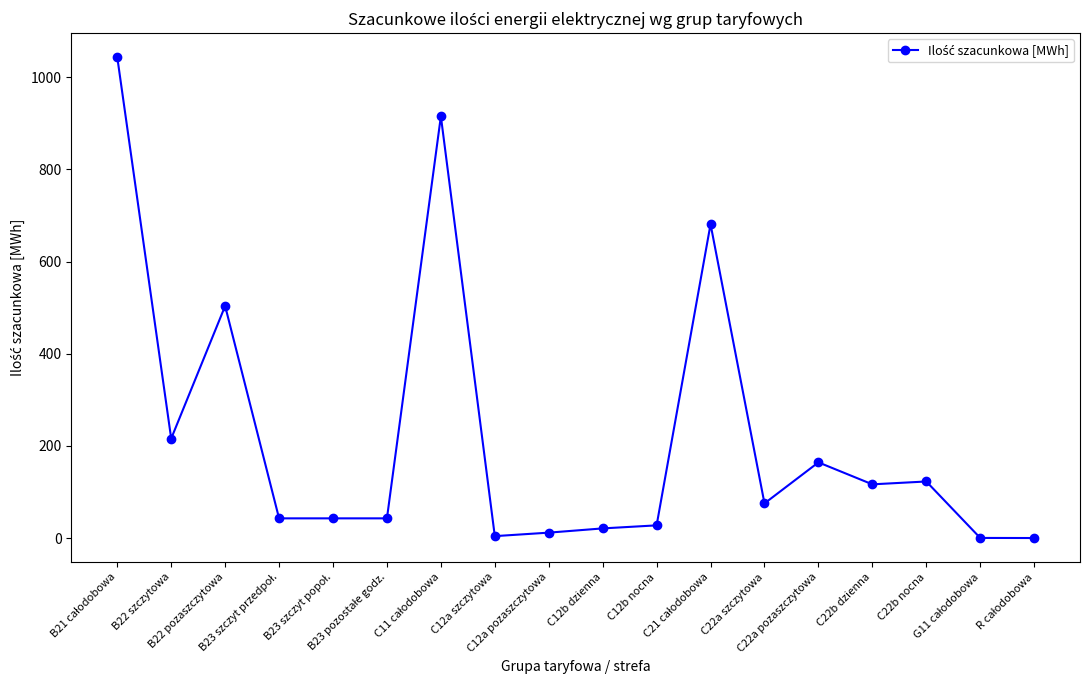

True or false: the data has more than 2 interior local peaks.

True